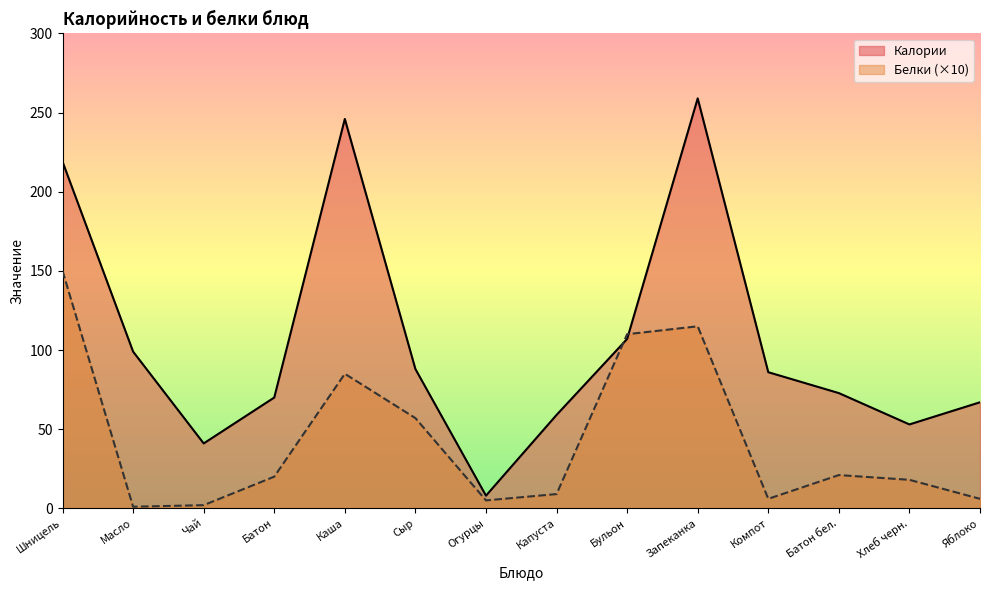

Rank the series at Хлеб черн. from lowest to highest value.

Белки (×10), Калории